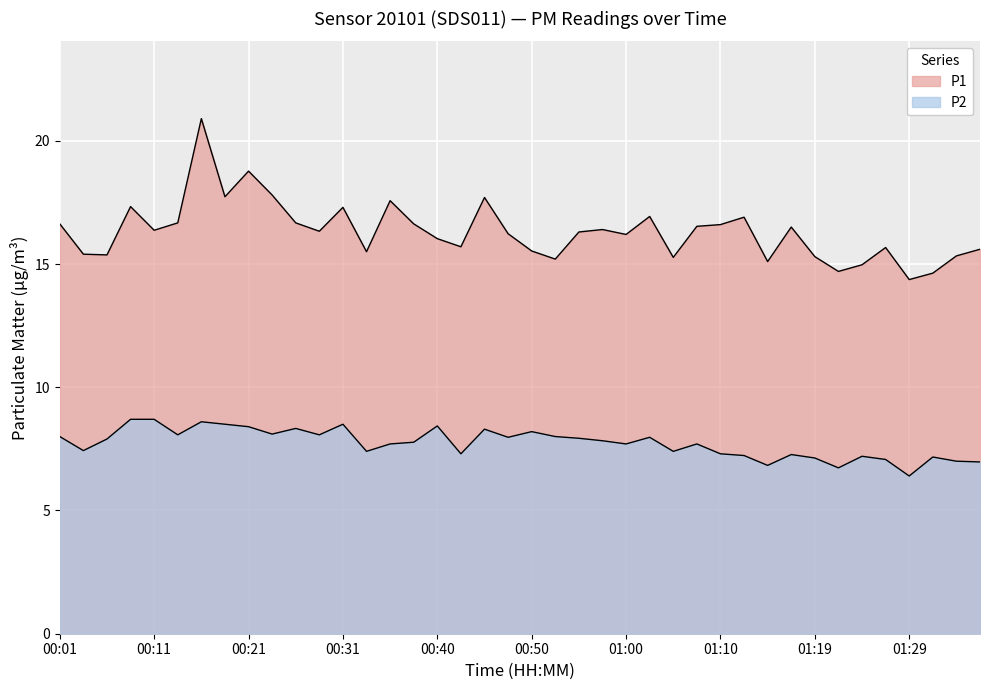

Reading right to left, transcribe all the data shown in this chart.

P1: 15.6	15.3	14.6	14.4	15.7	15.0	14.7	15.3	16.5	15.1	16.9	16.6	16.5	15.3	16.9	16.2	16.4	16.3	15.2	15.5	16.2	17.7	15.7	16.0	16.6	17.6	15.5	17.3	16.3	16.7	17.8	18.8	17.7	20.9	16.7	16.4	17.3	15.4	15.4	16.6
P2: 7.0	7.0	7.2	6.4	7.1	7.2	6.7	7.1	7.3	6.8	7.2	7.3	7.7	7.4	8.0	7.7	7.8	7.9	8.0	8.2	8.0	8.3	7.3	8.4	7.8	7.7	7.4	8.5	8.1	8.3	8.1	8.4	8.5	8.6	8.1	8.7	8.7	7.9	7.4	8.0